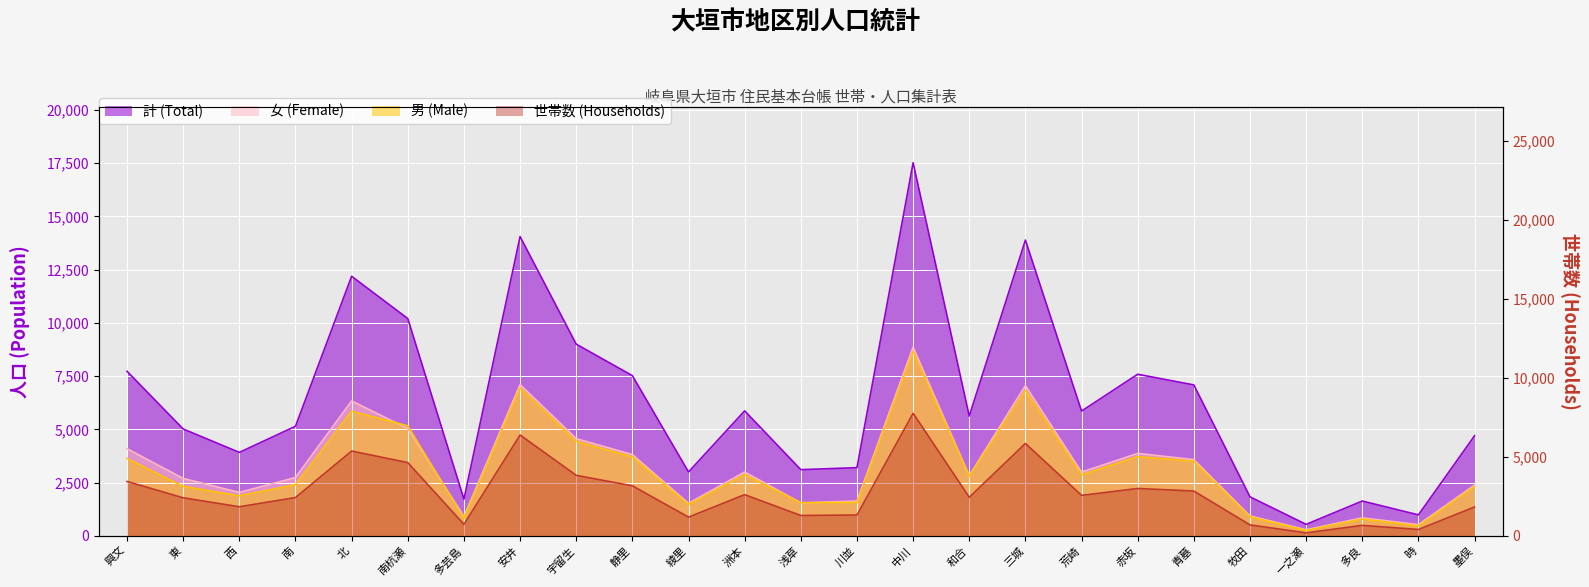

What is the value of the 世帯数 (Households) point at the 9th from the left?

3831